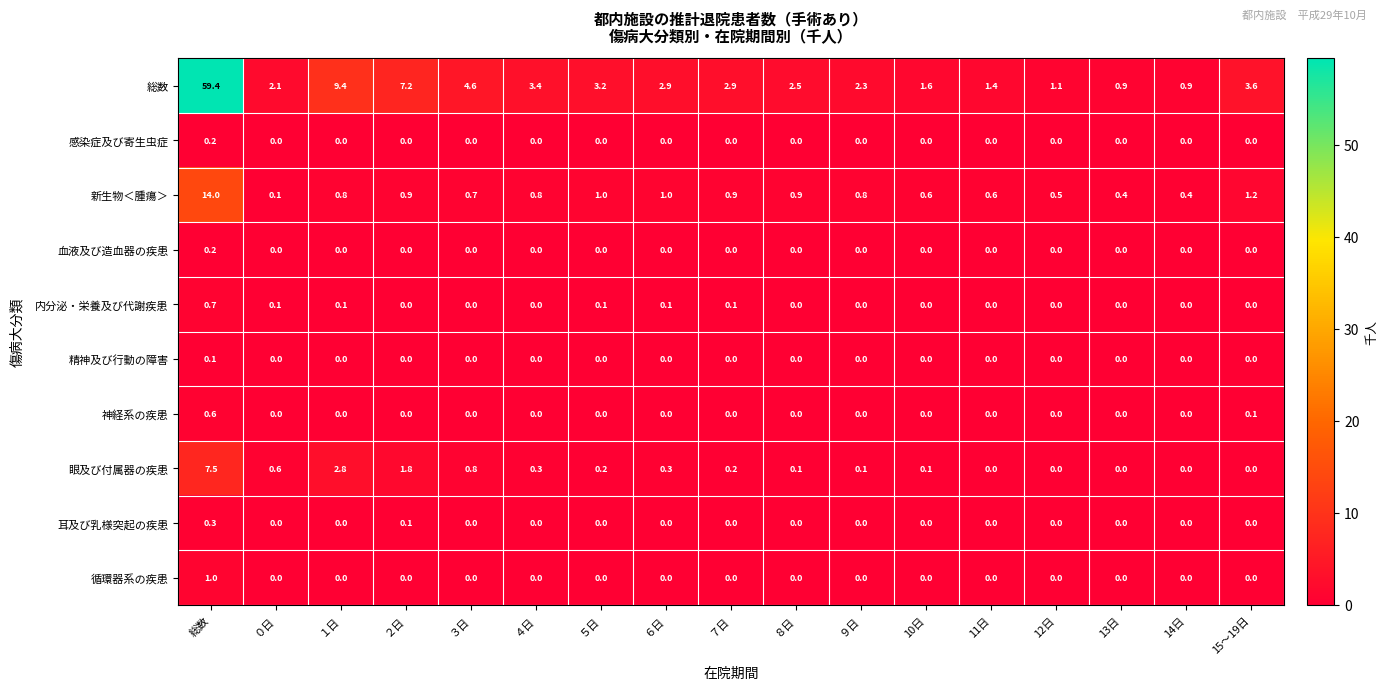

At how many categories does at least one series exceed 12?

1